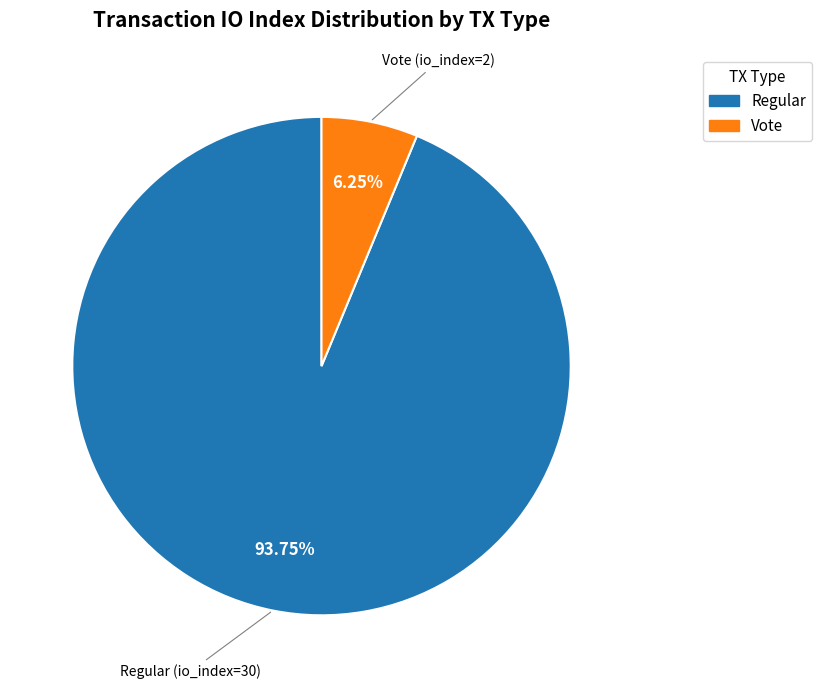

Is there any slice that represents more than half of the pie?

Yes